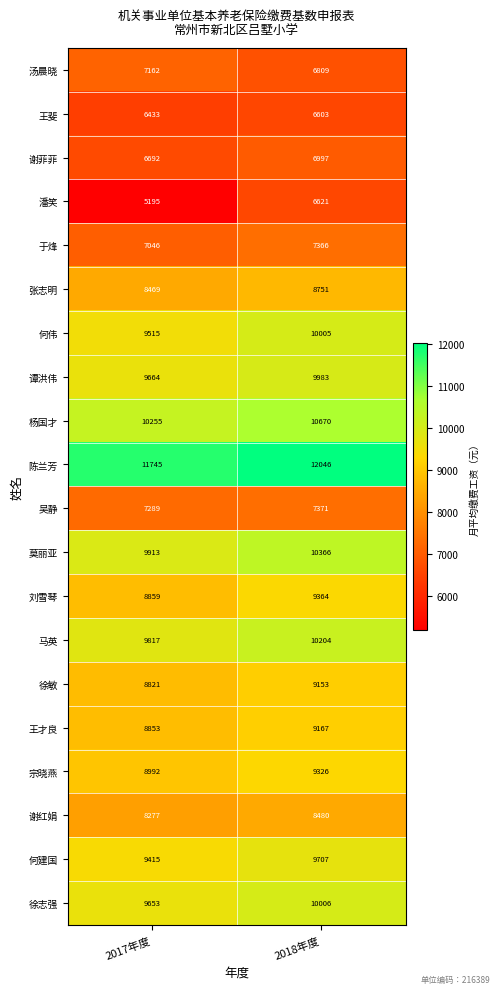

What value does the 宗晓燕 series have at 2018年度, to the nearest 5?

9325